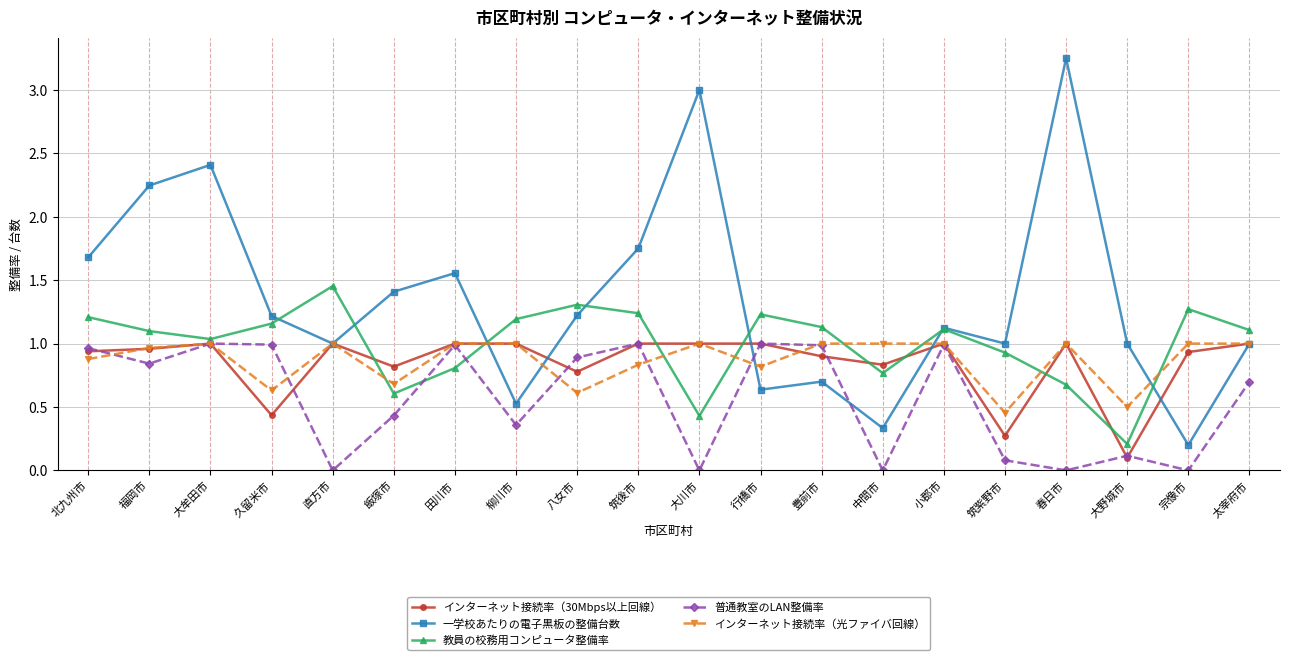

True or false: 一学校あたりの電子黒板の整備台数 has a value of 2.4 at 北九州市.

False